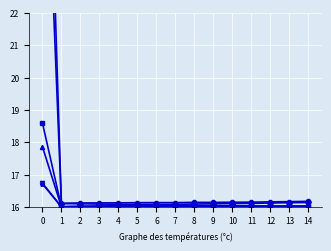

At which category does the chart reach its minimum across all series?

1